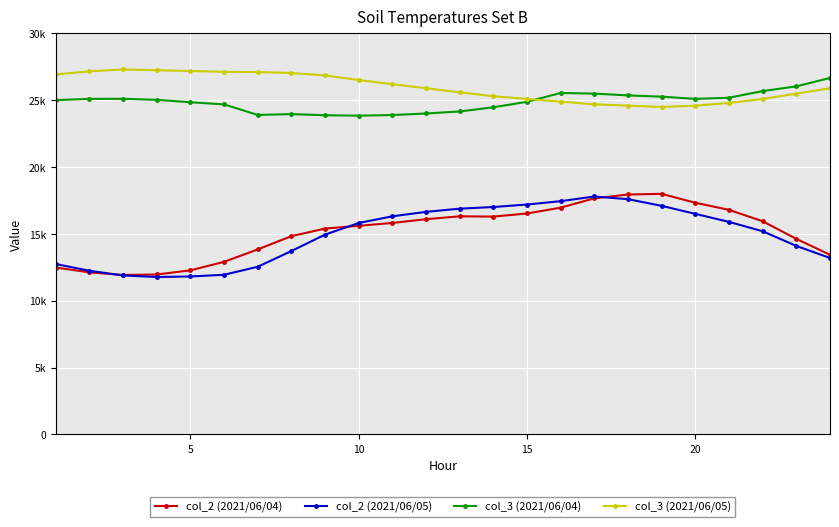

What are all the series names shown in the legend?

col_2 (2021/06/04), col_2 (2021/06/05), col_3 (2021/06/04), col_3 (2021/06/05)